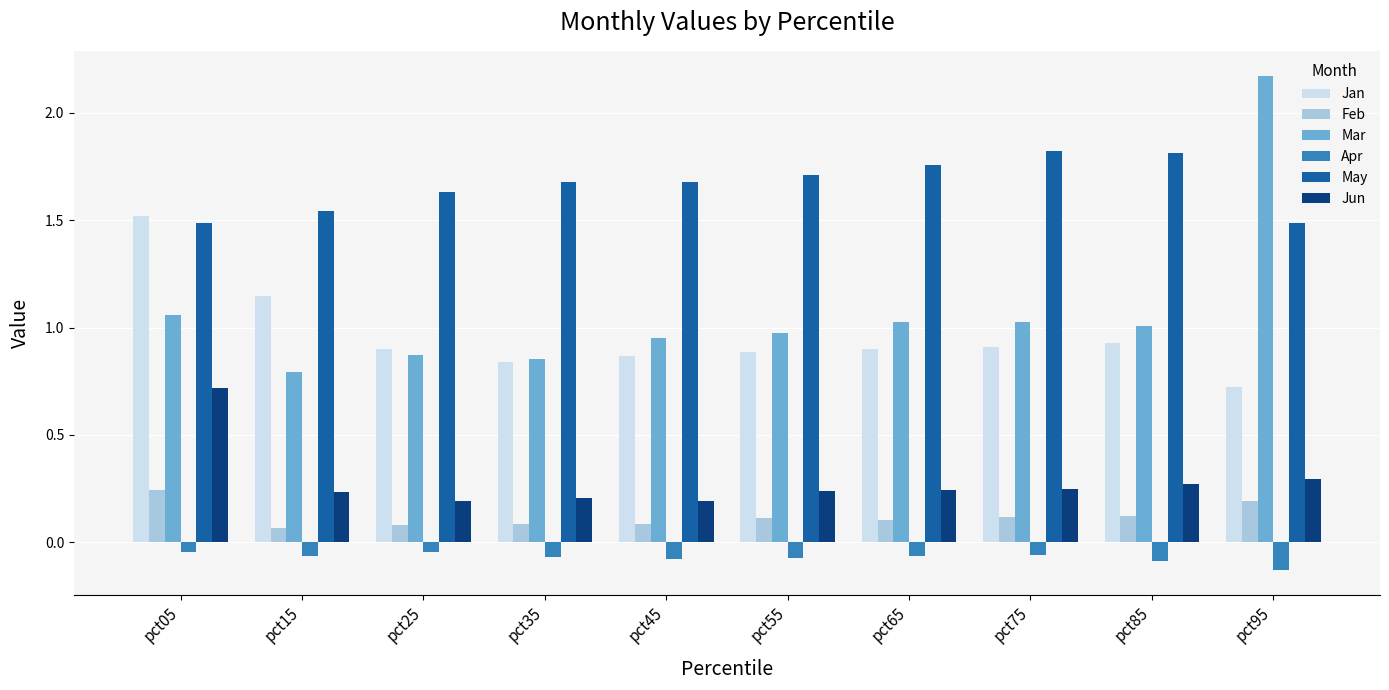

Which series has the largest total across all categories?

May